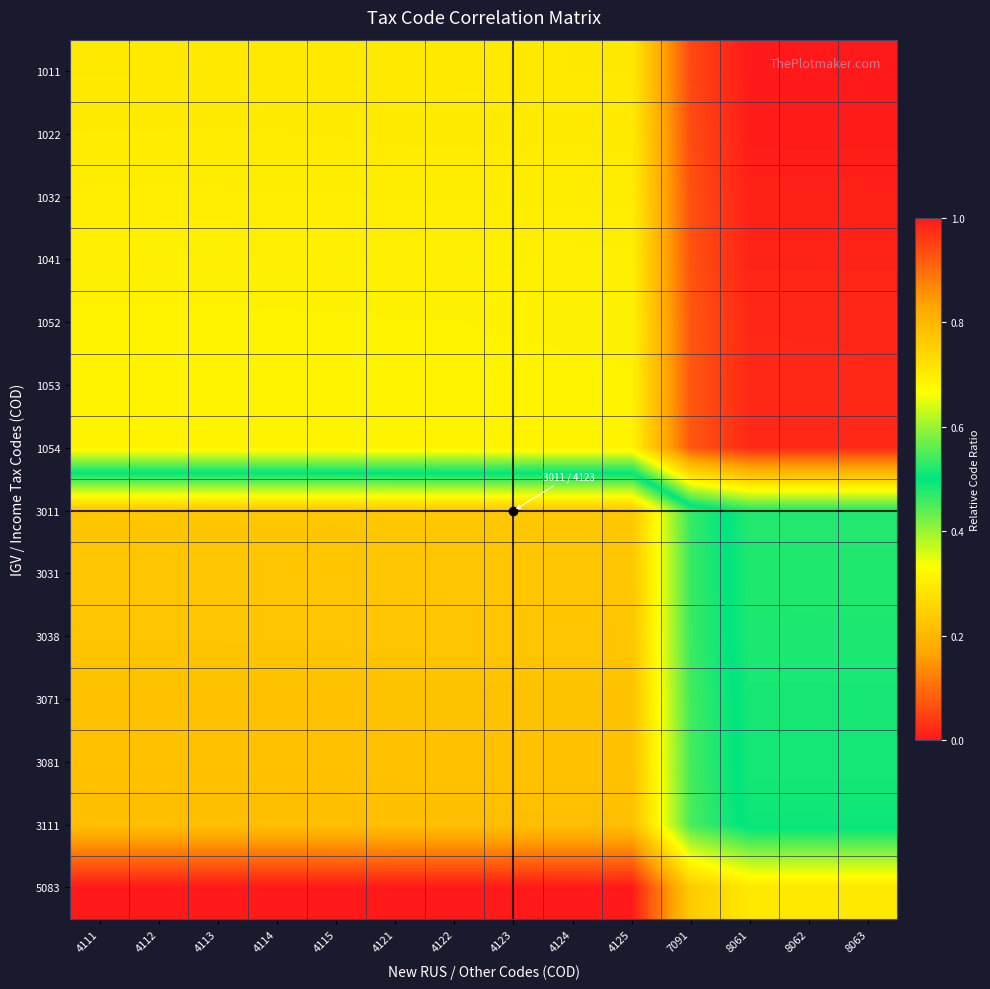

What is the maximum value shown in the chart?

1.0